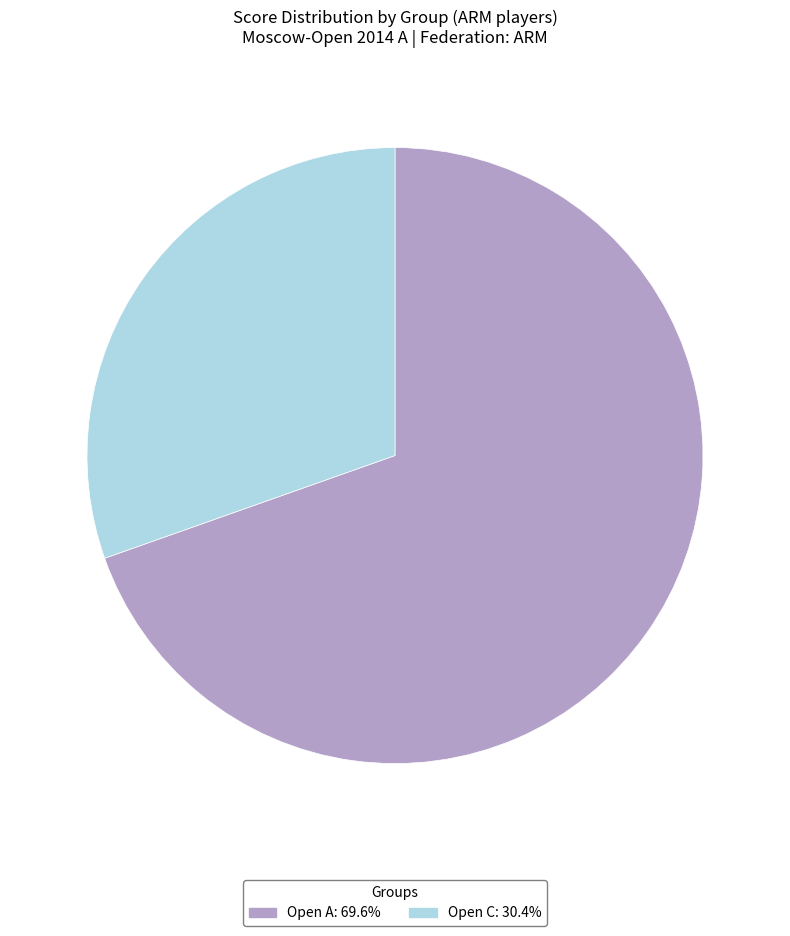

Is there a majority slice in this chart?

Yes